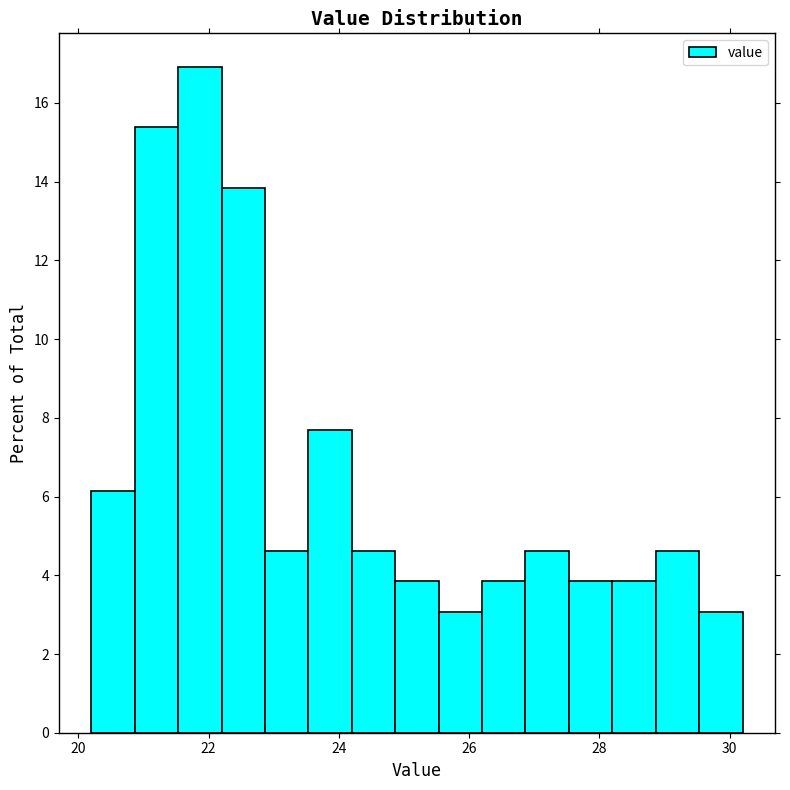

Read against the x-axis, roughly where is the centre of the tallest bar?

21.8